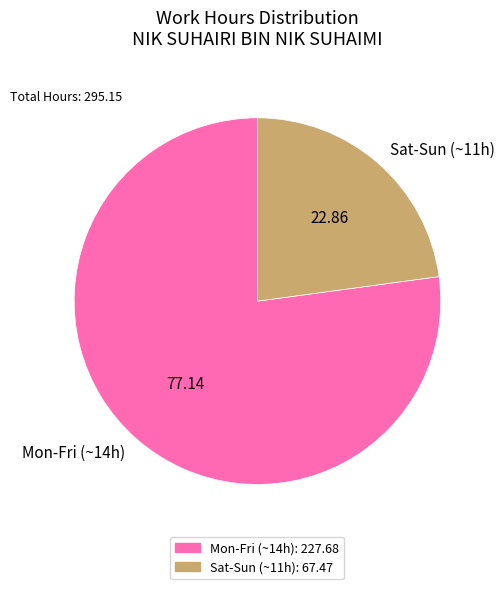

Is Sat-Sun (~11h) the majority of the pie?

No